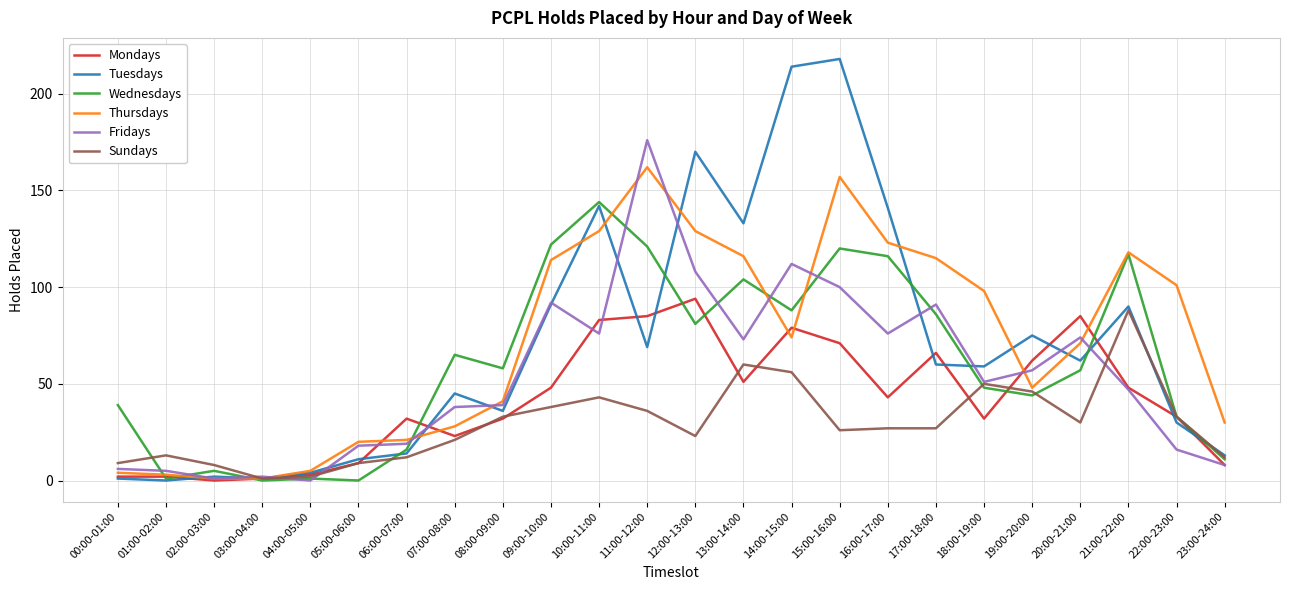

How many lines are shown in the chart?

6